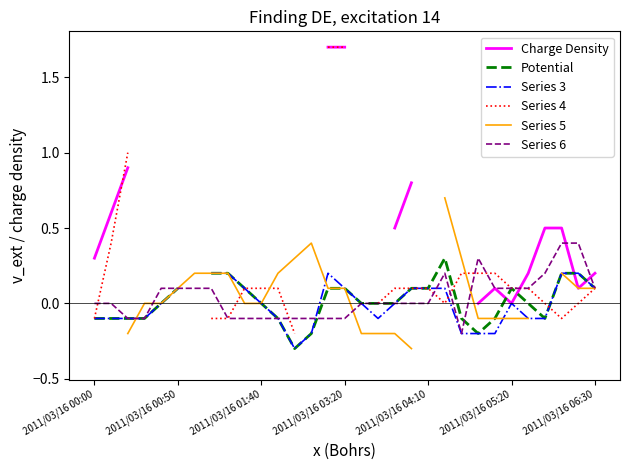

The value of Potential at 11 is -0.1. True or false?

True